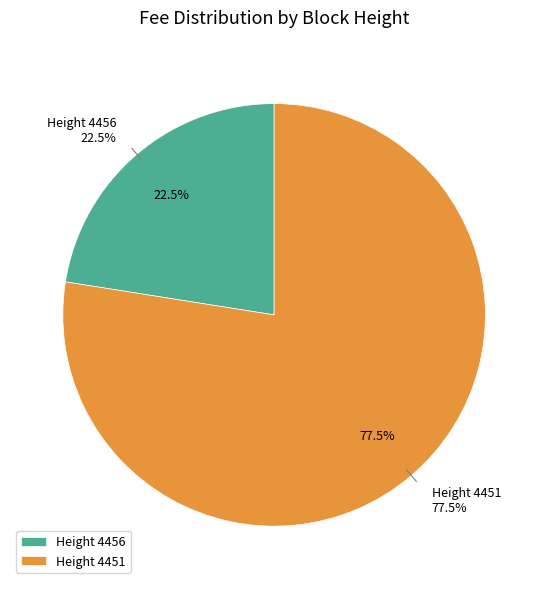

Does 4451 account for over 50% of the chart?

Yes